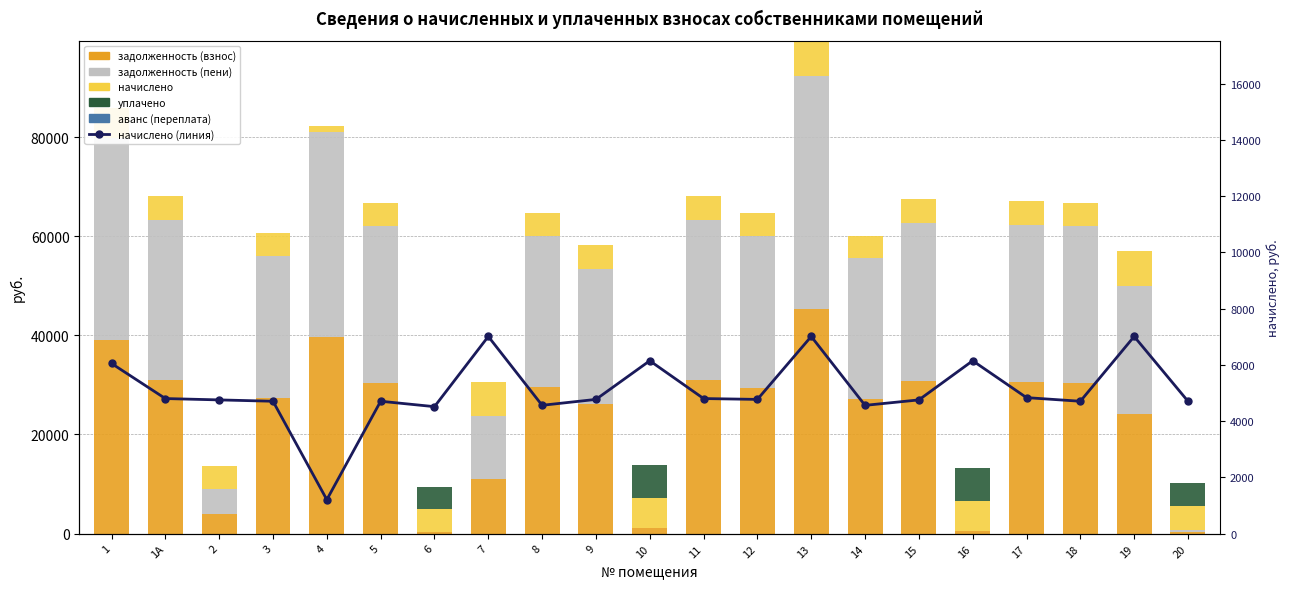

What is the label of the 5th bar from the left?

4